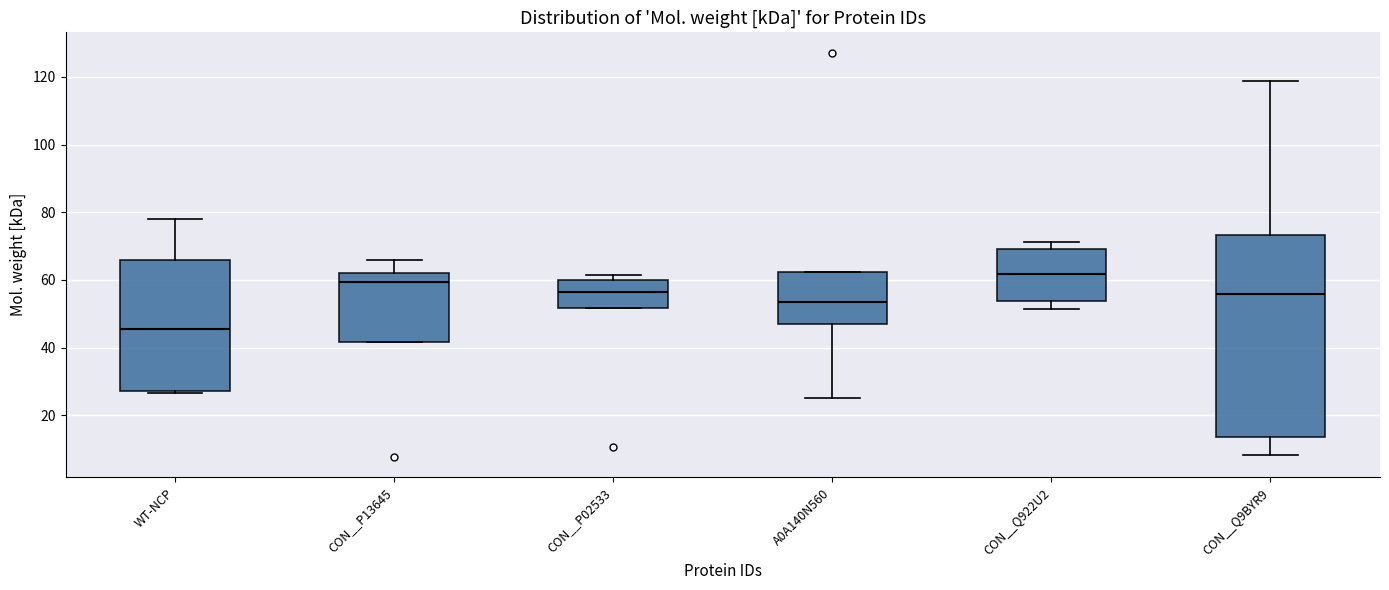

Which box's median line is the highest?

CON__Q922U2